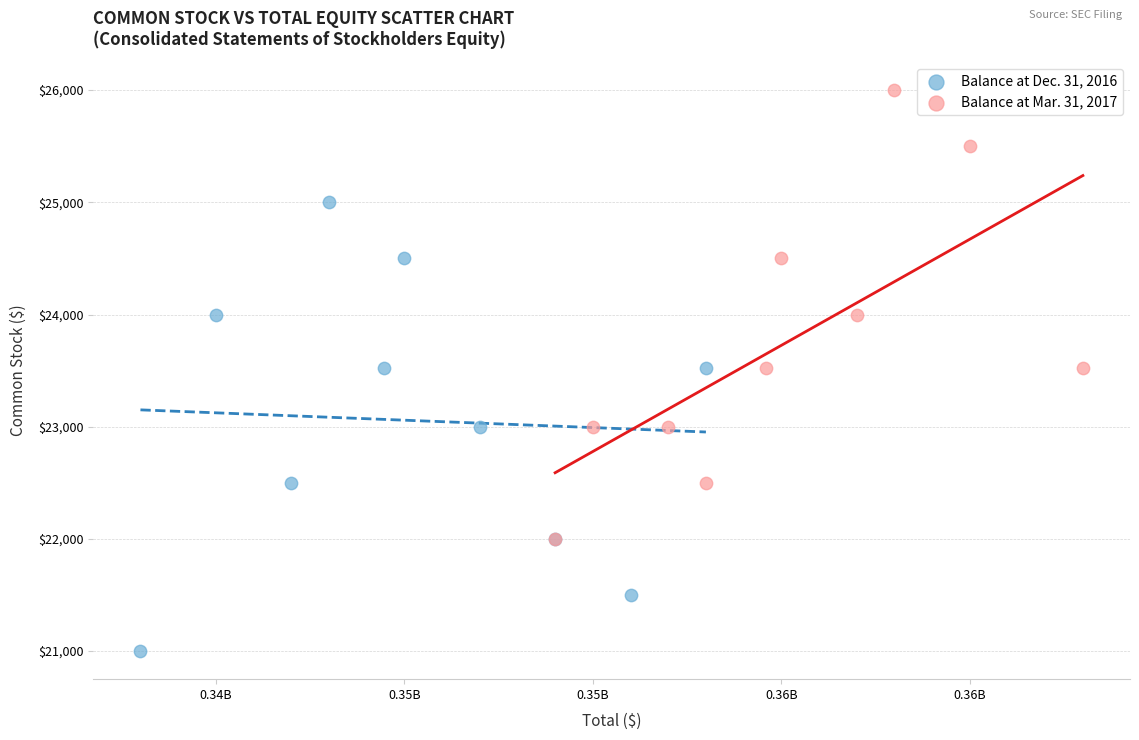

Which series reaches the minimum Y coordinate?

Balance at Dec. 31, 2016